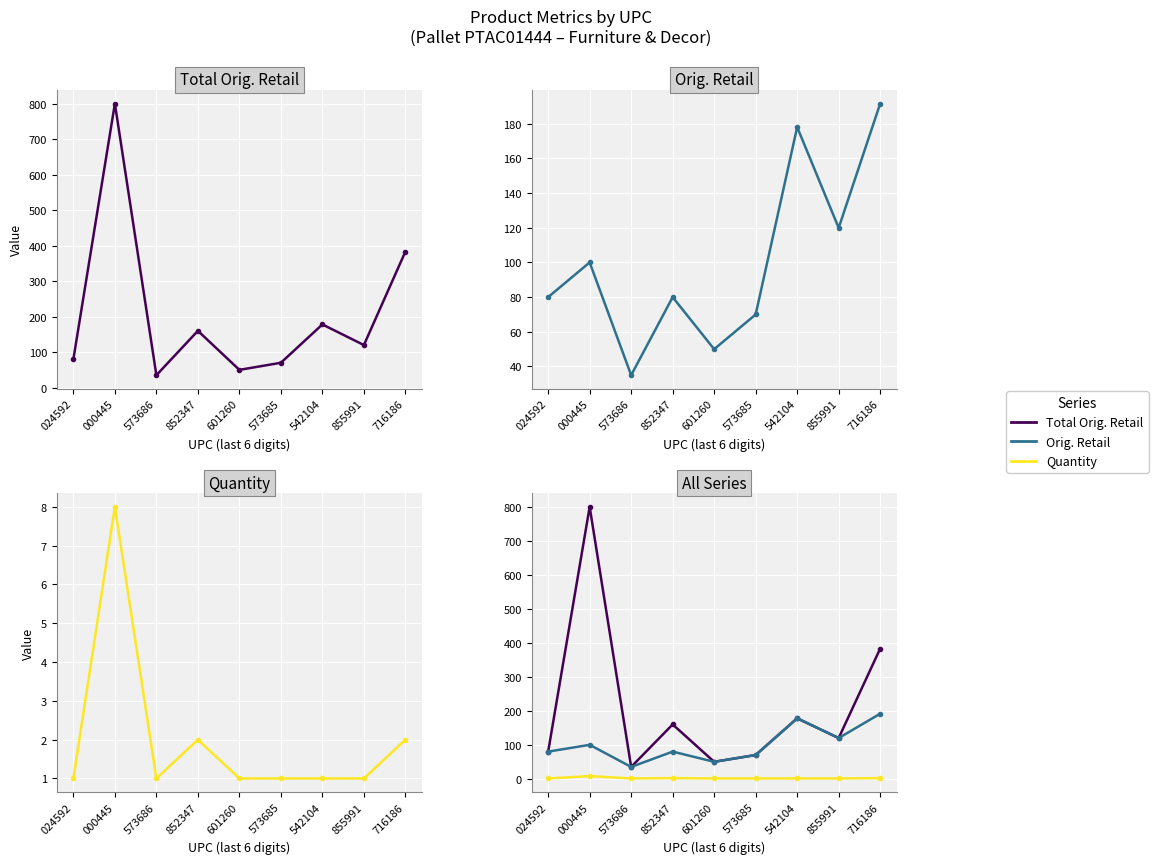

List the series in order of their overall mean, highest first.

Total Orig. Retail, Orig. Retail, Quantity